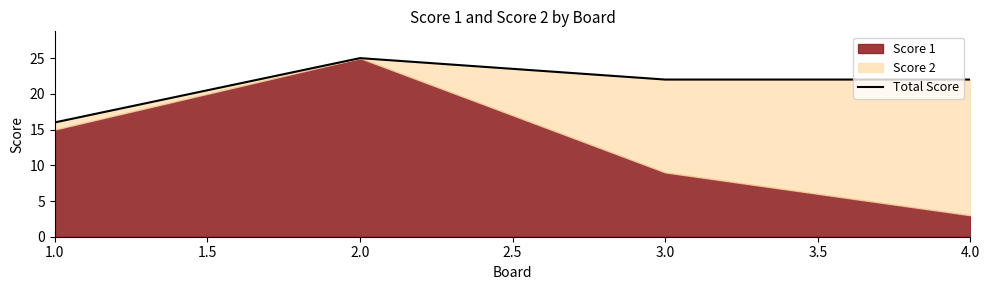

Count the values in the range 22 to 25.

3